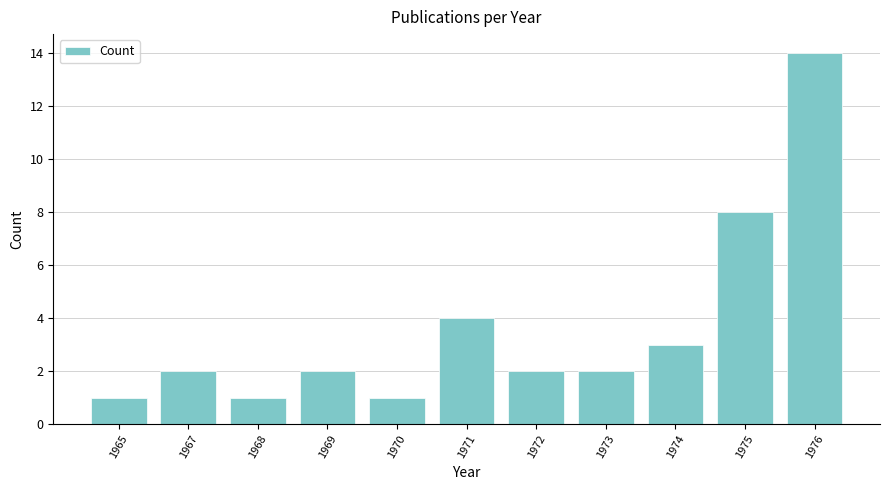

How many data points does each series have?

11